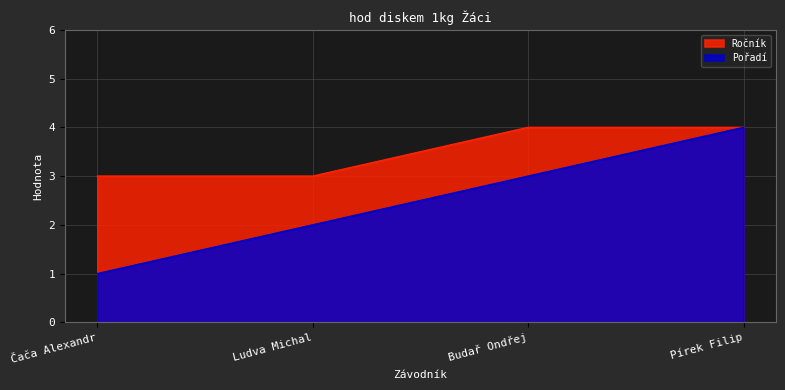

What is the average value of the Pořadí series?

2